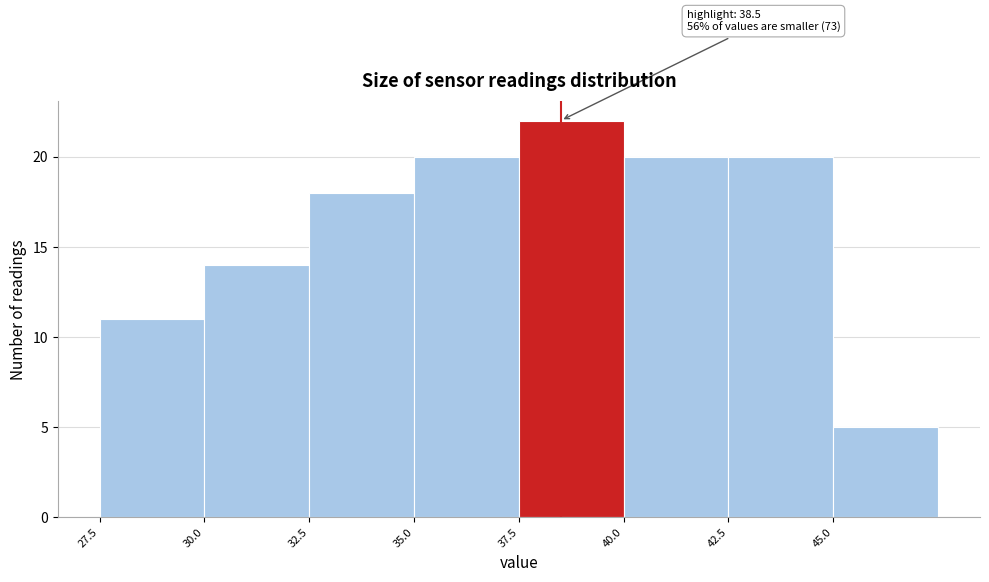

Which range on the x-axis has the tallest bar?

37.5 to 40.0